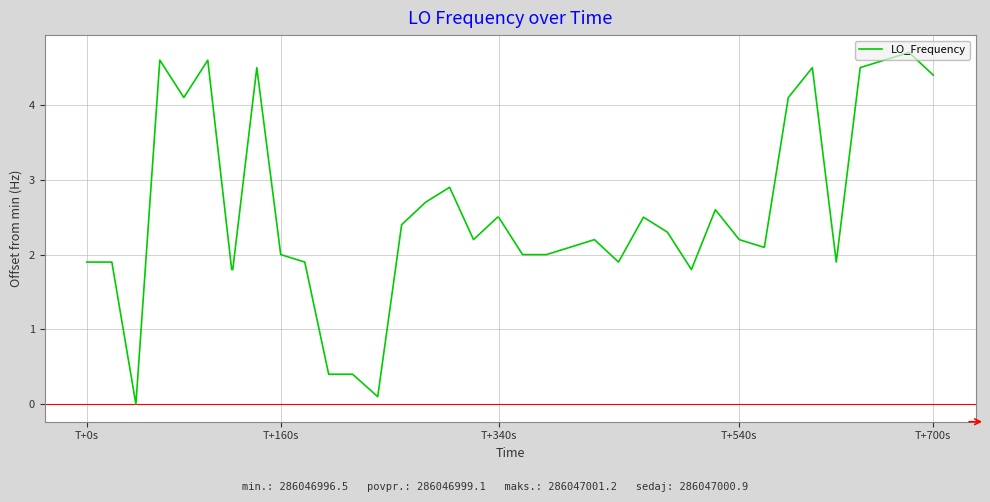

What is the difference between the maximum and minimum values?

4.7